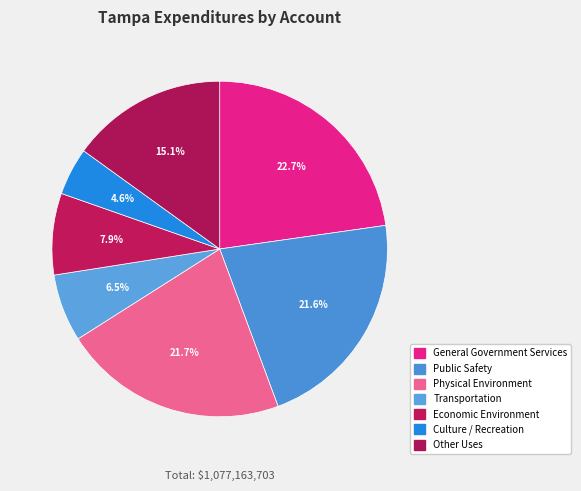

Between Other Uses and Economic Environment, which is larger?

Other Uses